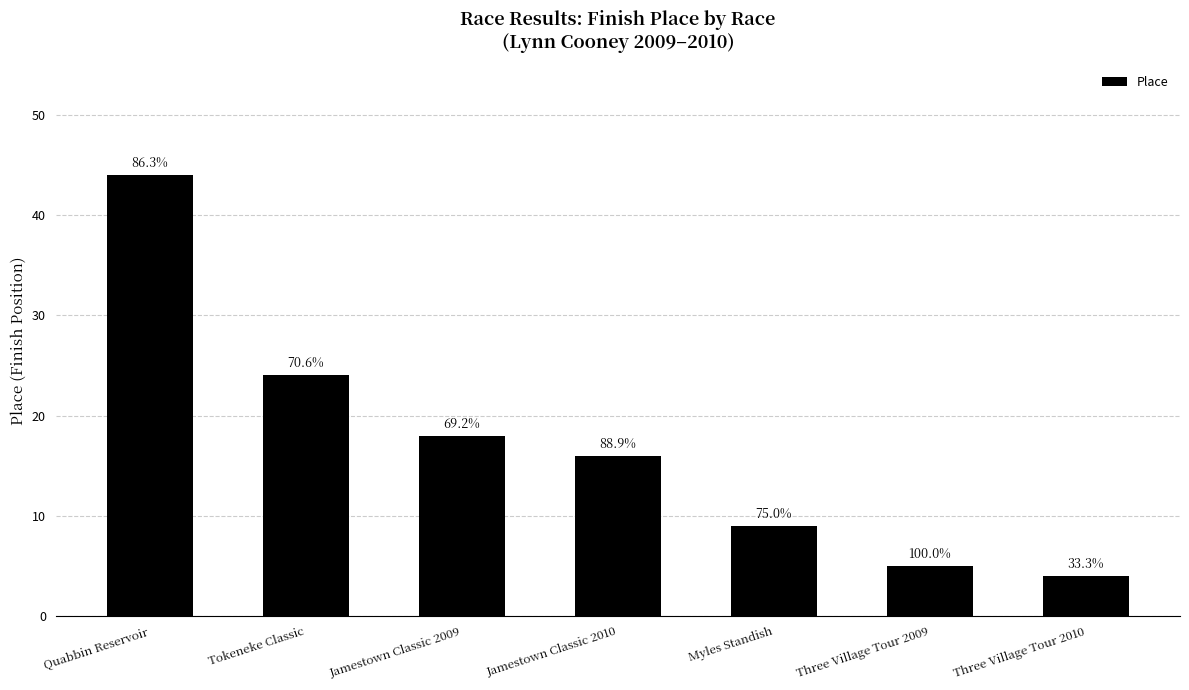

How many bars are there in total?

7